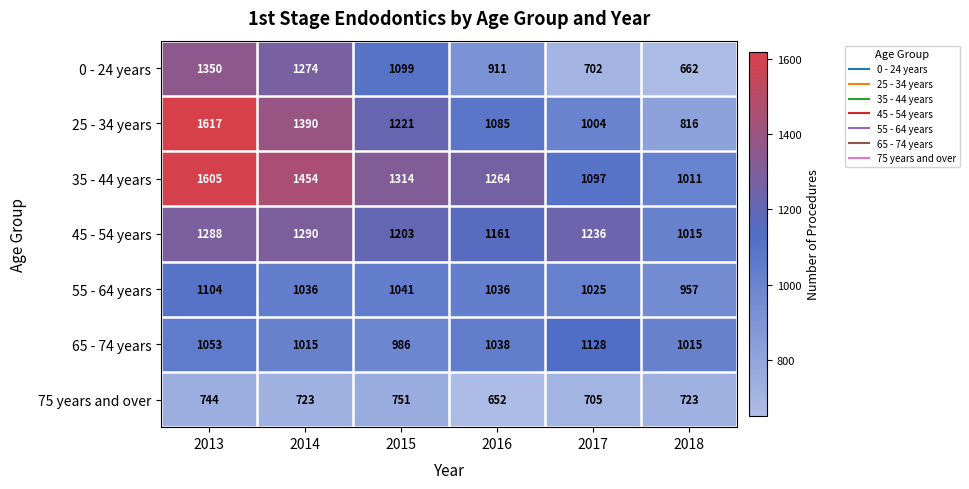

What is the minimum value for 35 - 44 years?

1011